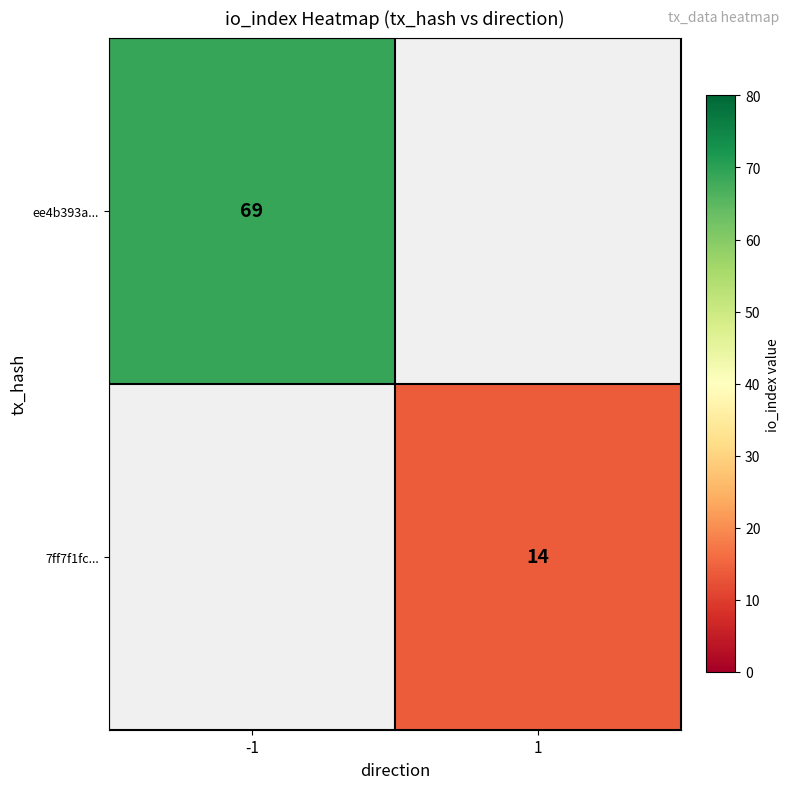

Which has a higher value, 1 or -1?

-1